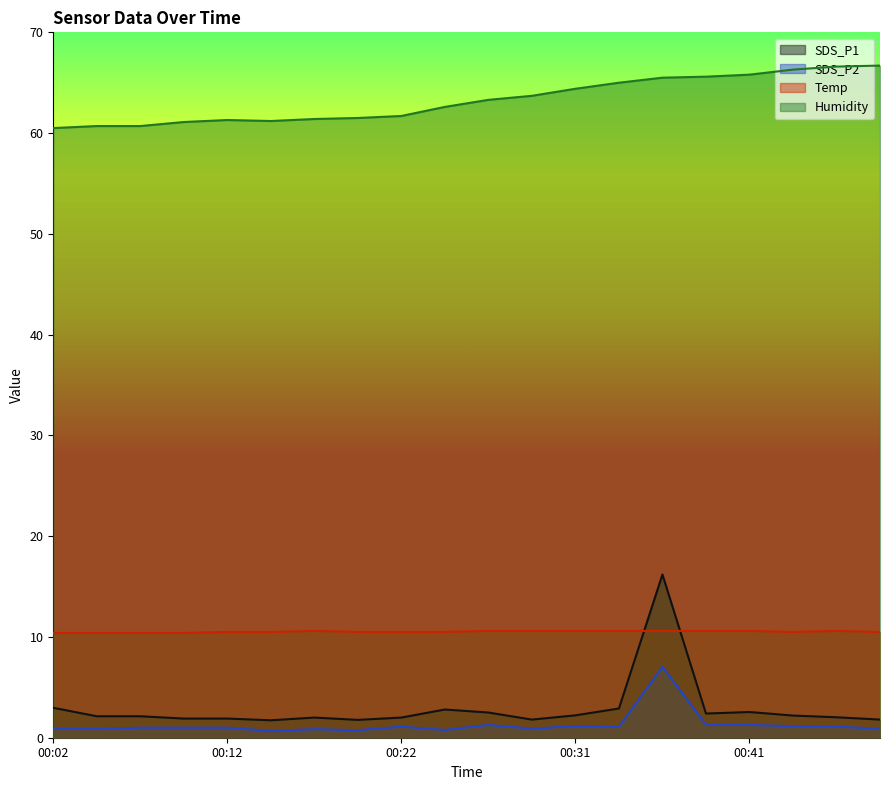

Reading left to right, extract all data points from this chart.

SDS_P1: 00:02=3.0	00:04=2.1	00:07=2.1	00:09=1.9	00:12=1.9	00:14=1.7	00:17=2.0	00:19=1.8	00:22=2.0	00:24=2.8	00:26=2.5	00:29=1.8	00:31=2.2	00:34=2.9	00:36=16.2	00:39=2.4	00:41=2.5	00:44=2.2	00:46=2.0	00:49=1.8
SDS_P2: 00:02=0.9	00:04=0.9	00:07=1.0	00:09=1.0	00:12=1.0	00:14=0.7	00:17=0.8	00:19=0.8	00:22=1.1	00:24=0.8	00:26=1.3	00:29=0.9	00:31=1.2	00:34=1.1	00:36=7.0	00:39=1.3	00:41=1.3	00:44=1.1	00:46=1.1	00:49=0.9
Temp: 00:02=10.4	00:04=10.4	00:07=10.4	00:09=10.4	00:12=10.5	00:14=10.5	00:17=10.6	00:19=10.5	00:22=10.5	00:24=10.5	00:26=10.6	00:29=10.6	00:31=10.6	00:34=10.6	00:36=10.6	00:39=10.6	00:41=10.6	00:44=10.5	00:46=10.6	00:49=10.5
Humidity: 00:02=60.5	00:04=60.7	00:07=60.7	00:09=61.1	00:12=61.3	00:14=61.2	00:17=61.4	00:19=61.5	00:22=61.7	00:24=62.6	00:26=63.3	00:29=63.7	00:31=64.4	00:34=65.0	00:36=65.5	00:39=65.6	00:41=65.8	00:44=66.3	00:46=66.6	00:49=66.7